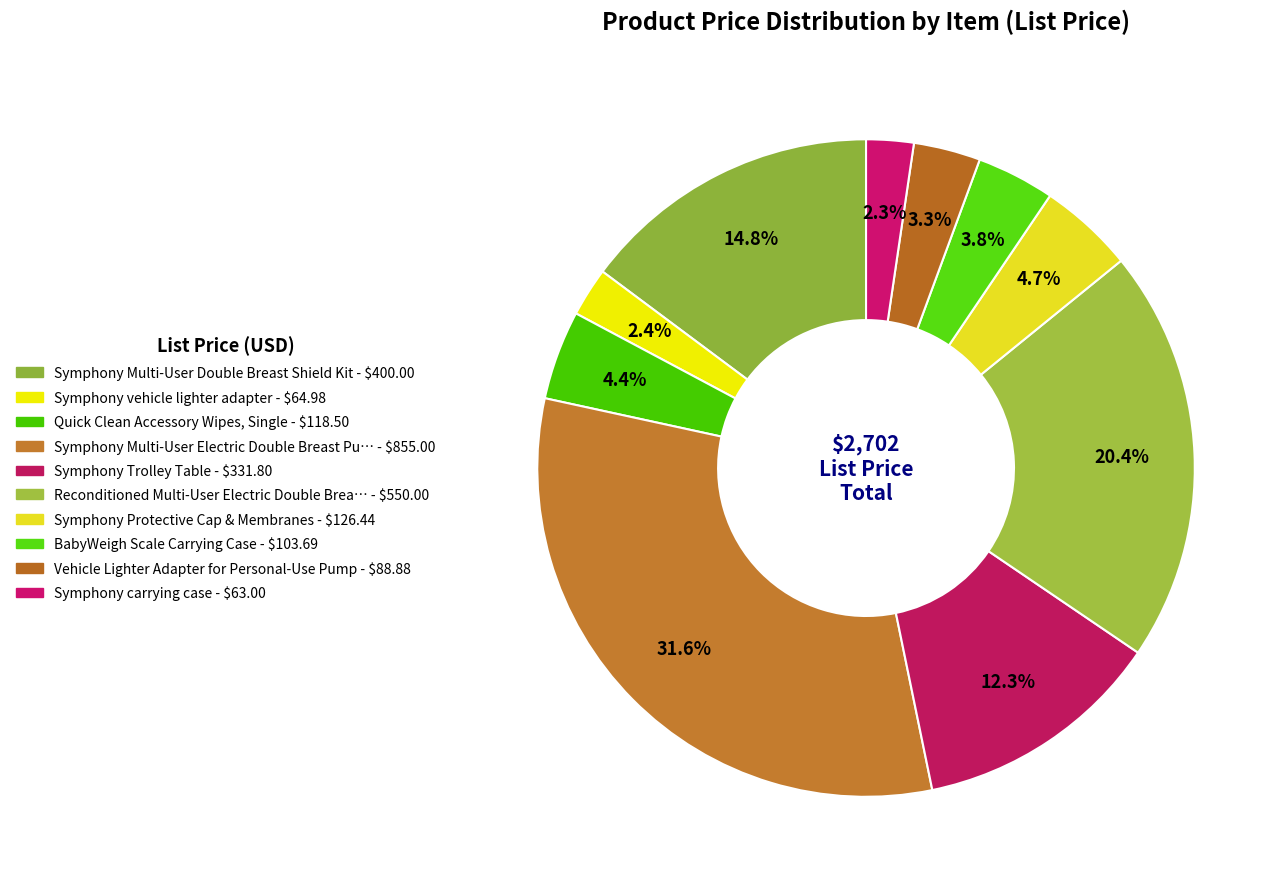

Which slice is the largest?

Symphony Multi-User Electric Double Breast Pump